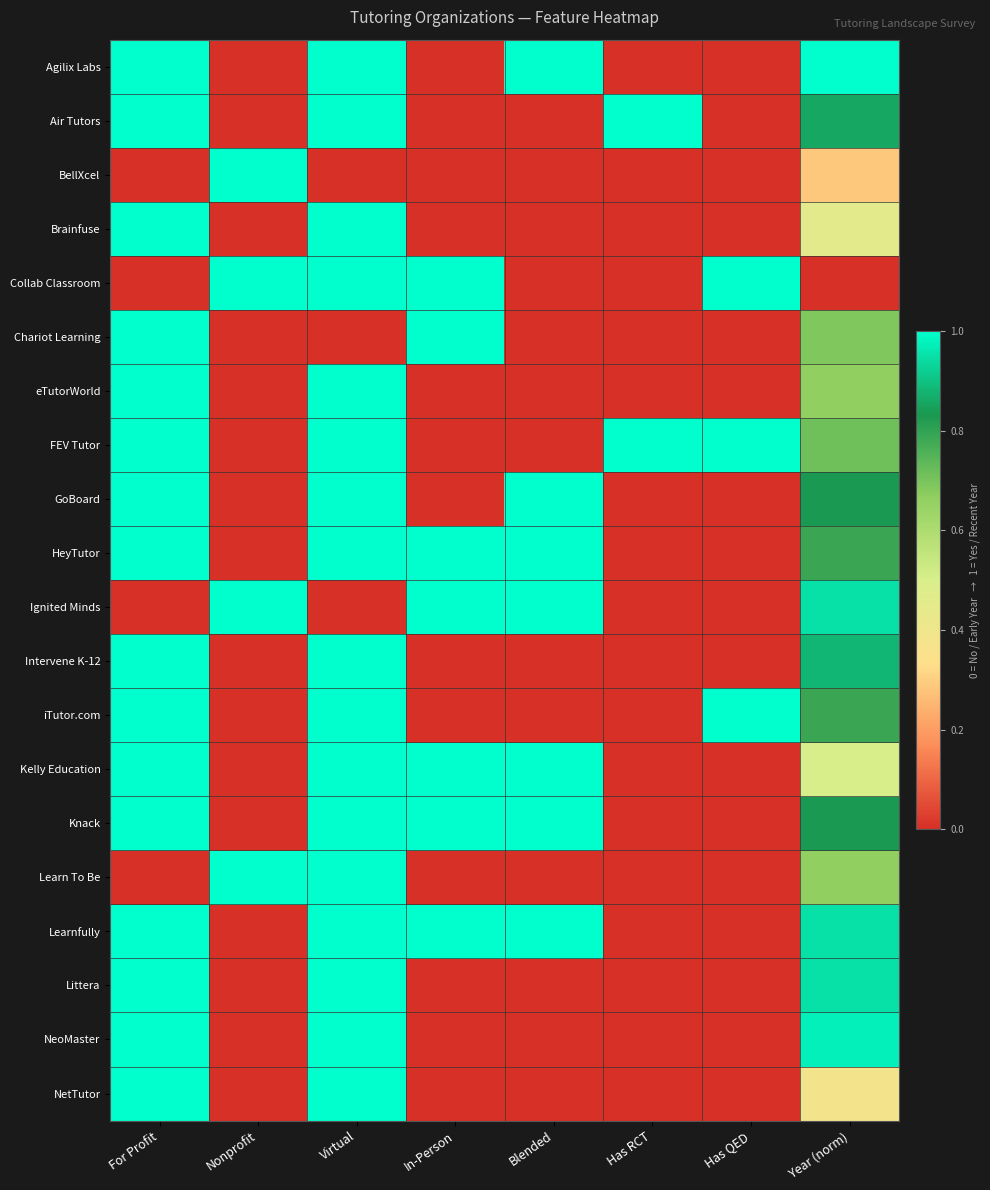

Reading right to left, what are all the values shown in this chart?

Agilix Labs: Year (norm)=1.0	Has QED=0.0	Has RCT=0.0	Blended=1.0	In-Person=0.0	Virtual=1.0	Nonprofit=0.0	For Profit=1.0
Air Tutors: Year (norm)=0.9	Has QED=0.0	Has RCT=1.0	Blended=0.0	In-Person=0.0	Virtual=1.0	Nonprofit=0.0	For Profit=1.0
BellXcel: Year (norm)=0.3	Has QED=0.0	Has RCT=0.0	Blended=0.0	In-Person=0.0	Virtual=0.0	Nonprofit=1.0	For Profit=0.0
Brainfuse: Year (norm)=0.5	Has QED=0.0	Has RCT=0.0	Blended=0.0	In-Person=0.0	Virtual=1.0	Nonprofit=0.0	For Profit=1.0
Collab Classroom: Year (norm)=0.0	Has QED=1.0	Has RCT=0.0	Blended=0.0	In-Person=1.0	Virtual=1.0	Nonprofit=1.0	For Profit=0.0
Chariot Learning: Year (norm)=0.7	Has QED=0.0	Has RCT=0.0	Blended=0.0	In-Person=1.0	Virtual=0.0	Nonprofit=0.0	For Profit=1.0
eTutorWorld: Year (norm)=0.7	Has QED=0.0	Has RCT=0.0	Blended=0.0	In-Person=0.0	Virtual=1.0	Nonprofit=0.0	For Profit=1.0
FEV Tutor: Year (norm)=0.7	Has QED=1.0	Has RCT=1.0	Blended=0.0	In-Person=0.0	Virtual=1.0	Nonprofit=0.0	For Profit=1.0
GoBoard: Year (norm)=0.8	Has QED=0.0	Has RCT=0.0	Blended=1.0	In-Person=0.0	Virtual=1.0	Nonprofit=0.0	For Profit=1.0
HeyTutor: Year (norm)=0.8	Has QED=0.0	Has RCT=0.0	Blended=1.0	In-Person=1.0	Virtual=1.0	Nonprofit=0.0	For Profit=1.0
Ignited Minds: Year (norm)=1.0	Has QED=0.0	Has RCT=0.0	Blended=1.0	In-Person=1.0	Virtual=0.0	Nonprofit=1.0	For Profit=0.0
Intervene K-12: Year (norm)=0.9	Has QED=0.0	Has RCT=0.0	Blended=0.0	In-Person=0.0	Virtual=1.0	Nonprofit=0.0	For Profit=1.0
iTutor.com: Year (norm)=0.8	Has QED=1.0	Has RCT=0.0	Blended=0.0	In-Person=0.0	Virtual=1.0	Nonprofit=0.0	For Profit=1.0
Kelly Education: Year (norm)=0.5	Has QED=0.0	Has RCT=0.0	Blended=1.0	In-Person=1.0	Virtual=1.0	Nonprofit=0.0	For Profit=1.0
Knack: Year (norm)=0.8	Has QED=0.0	Has RCT=0.0	Blended=1.0	In-Person=1.0	Virtual=1.0	Nonprofit=0.0	For Profit=1.0
Learn To Be: Year (norm)=0.7	Has QED=0.0	Has RCT=0.0	Blended=0.0	In-Person=0.0	Virtual=1.0	Nonprofit=1.0	For Profit=0.0
Learnfully: Year (norm)=1.0	Has QED=0.0	Has RCT=0.0	Blended=1.0	In-Person=1.0	Virtual=1.0	Nonprofit=0.0	For Profit=1.0
Littera: Year (norm)=1.0	Has QED=0.0	Has RCT=0.0	Blended=0.0	In-Person=0.0	Virtual=1.0	Nonprofit=0.0	For Profit=1.0
NeoMaster: Year (norm)=1.0	Has QED=0.0	Has RCT=0.0	Blended=0.0	In-Person=0.0	Virtual=1.0	Nonprofit=0.0	For Profit=1.0
NetTutor: Year (norm)=0.4	Has QED=0.0	Has RCT=0.0	Blended=0.0	In-Person=0.0	Virtual=1.0	Nonprofit=0.0	For Profit=1.0